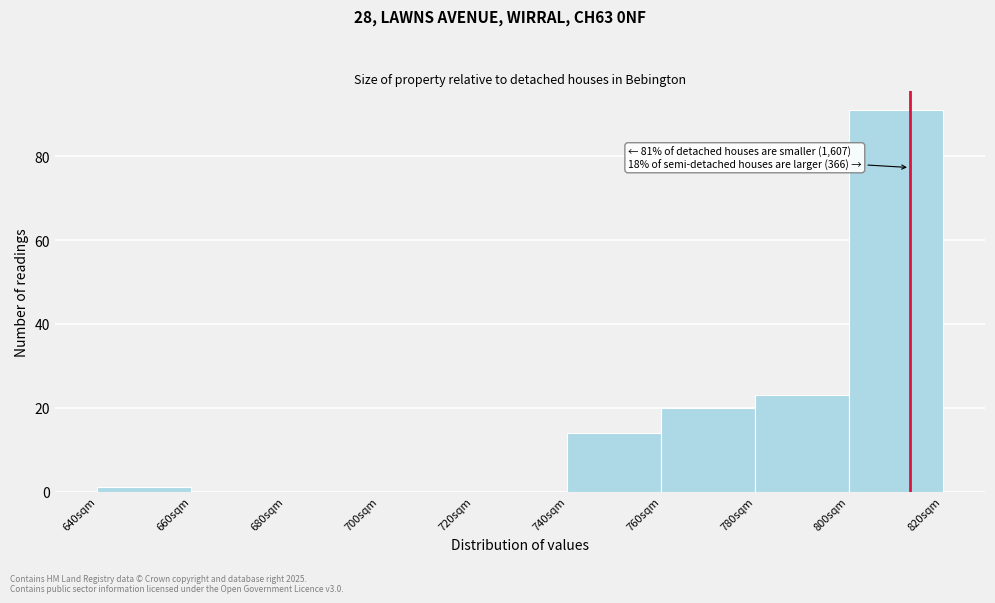

Which range on the x-axis has the tallest bar?

800 to 820